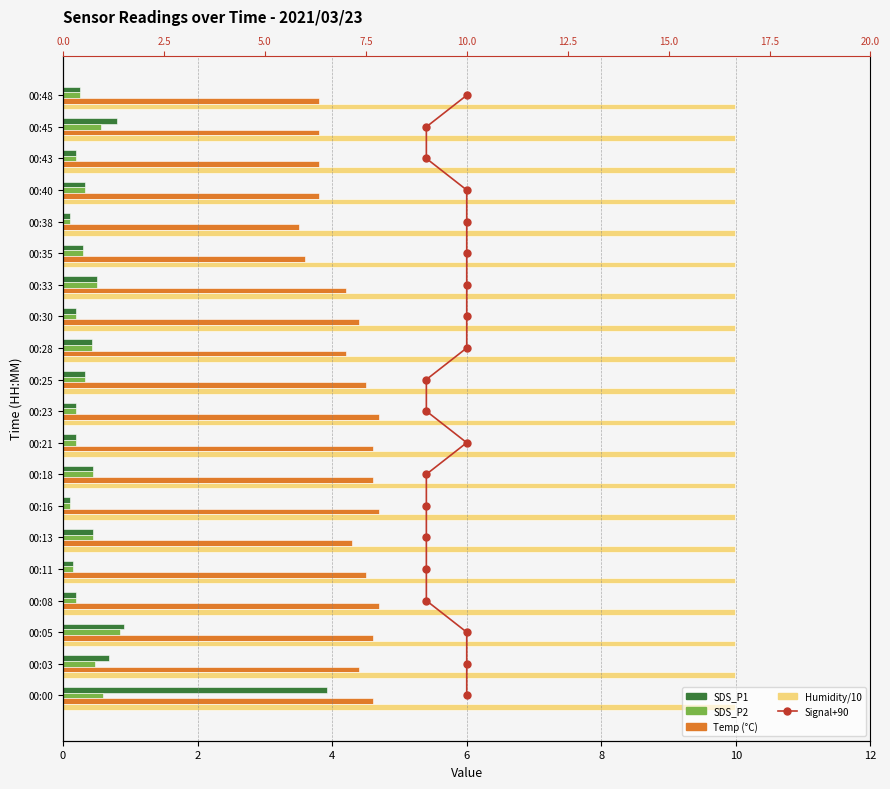

How many distinct data groups are displayed?

5